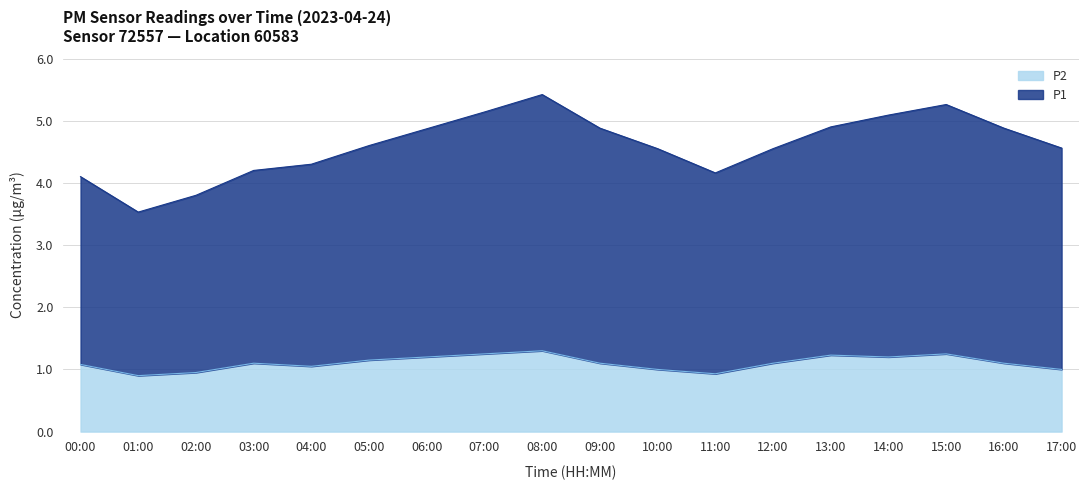

Is it true that P1 equals 0.7 at 09:00?

False